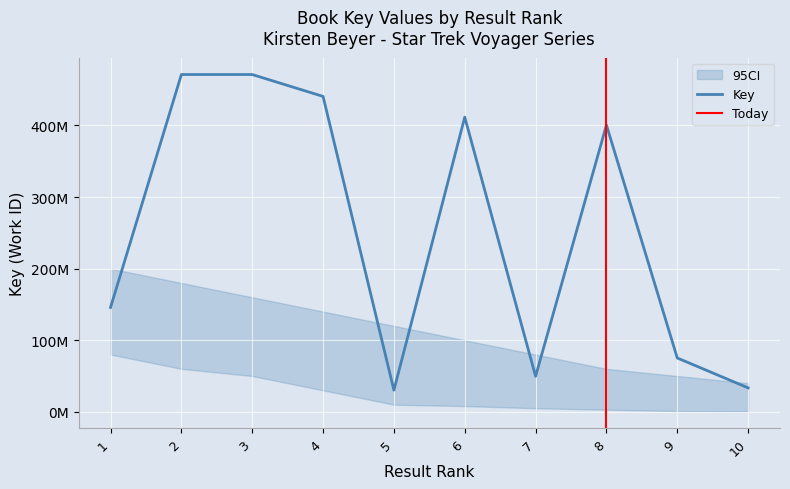

What is the difference between the maximum and minimum values?

440894372